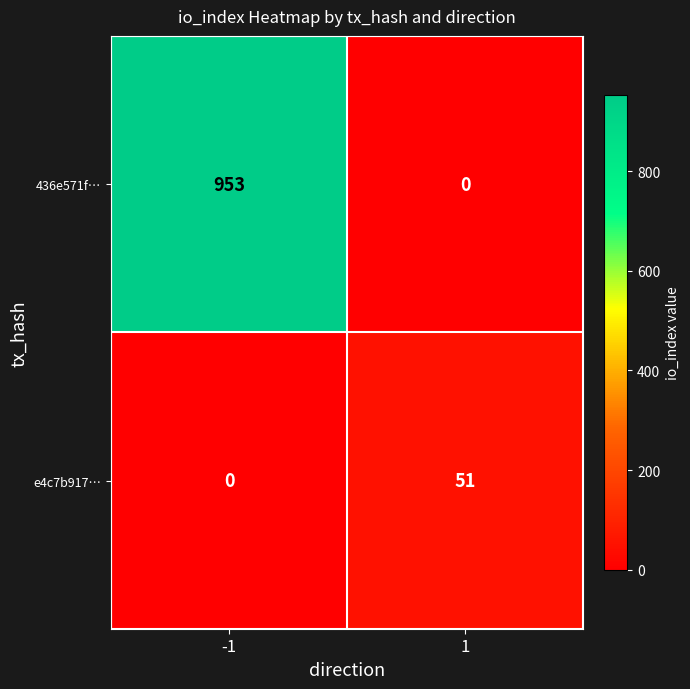

What is the difference between the maximum and minimum values in the 436e571f… series?

953